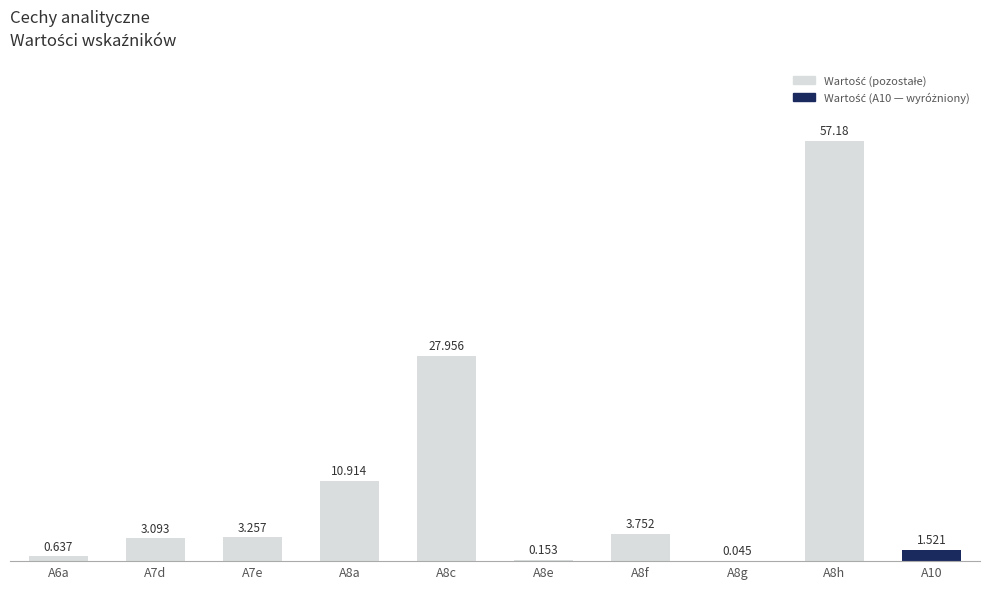

What is the sum of all values?

108.5